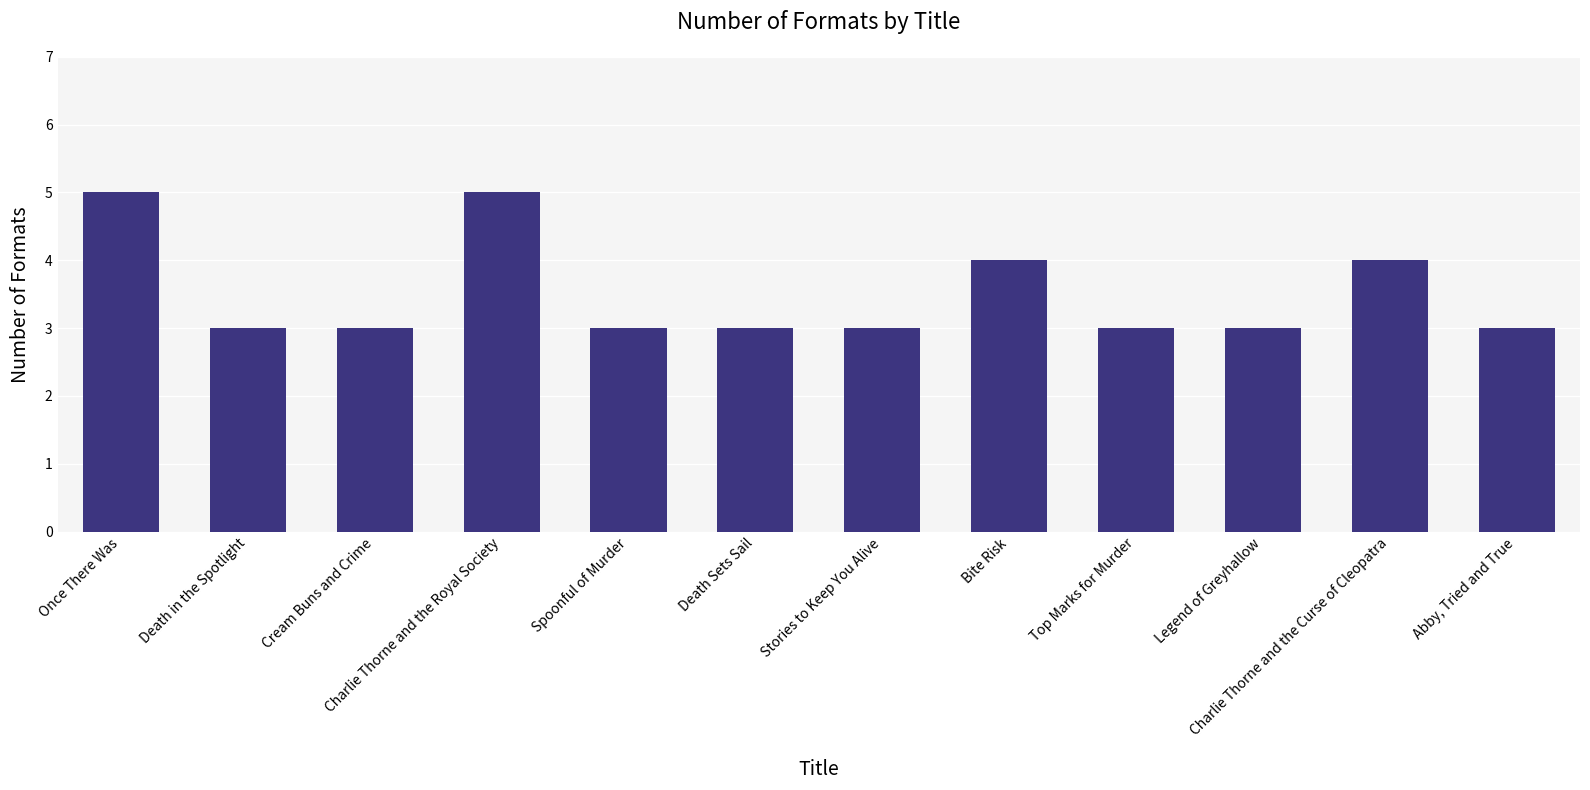

What position from the right is Death Sets Sail?

7